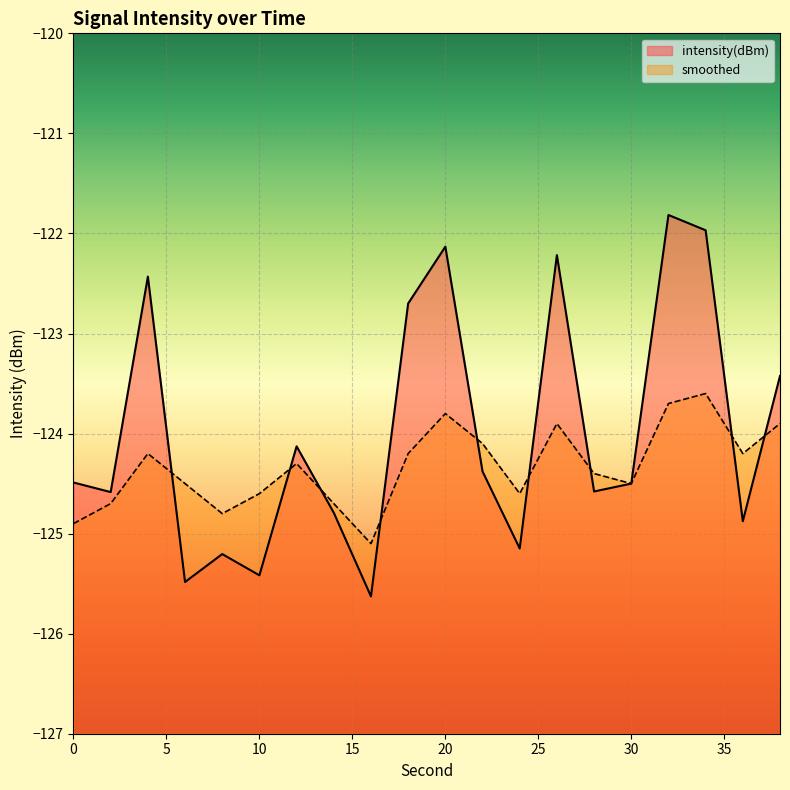

Which category has the lowest value across all series?

16